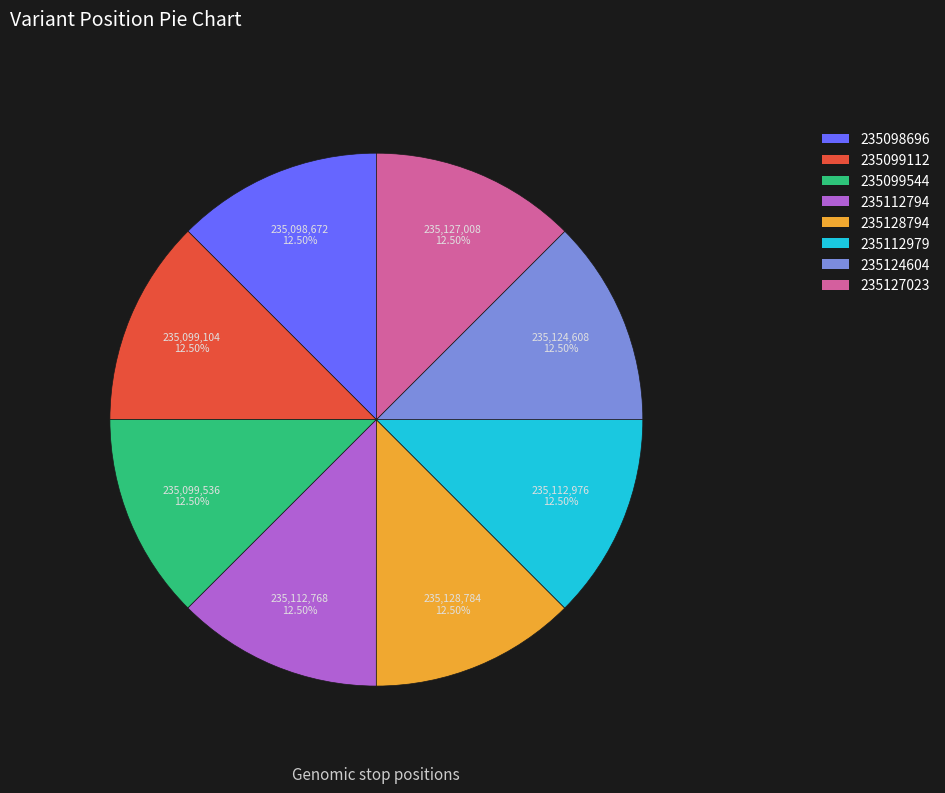

Combined, do 235099544 and 235098696 account for over 50%?

No